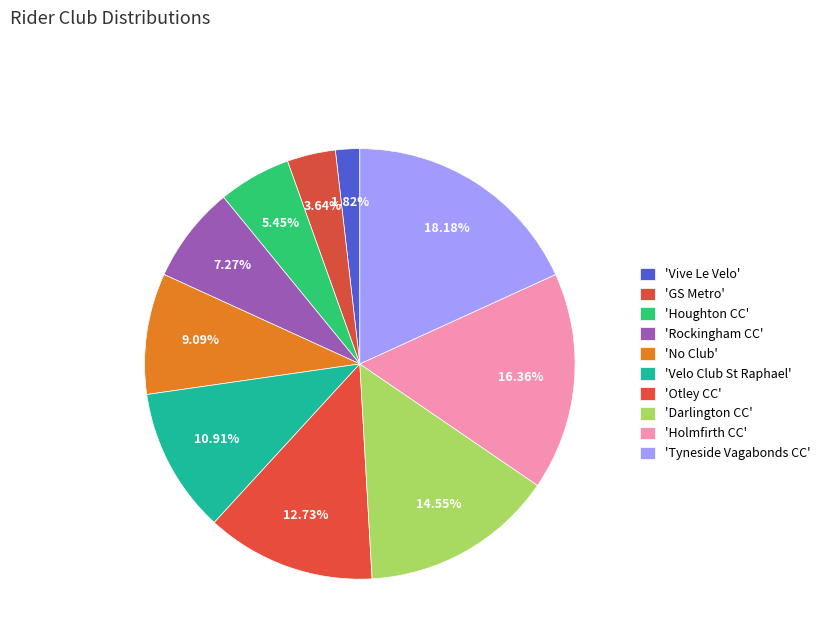

Count the number of slices in the pie.

10